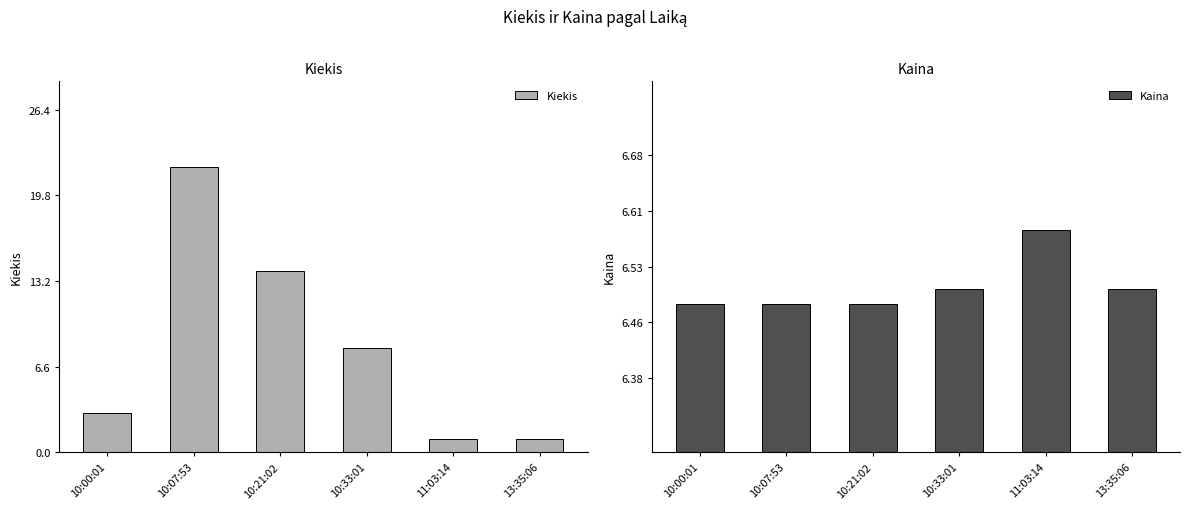

Reading left to right, extract all data points from this chart.

Kiekis: 10:00:01=3.0	10:07:53=22.0	10:21:02=14.0	10:33:01=8.0	11:03:14=1.0	13:35:06=1.0
Kaina: 10:00:01=6.5	10:07:53=6.5	10:21:02=6.5	10:33:01=6.5	11:03:14=6.6	13:35:06=6.5